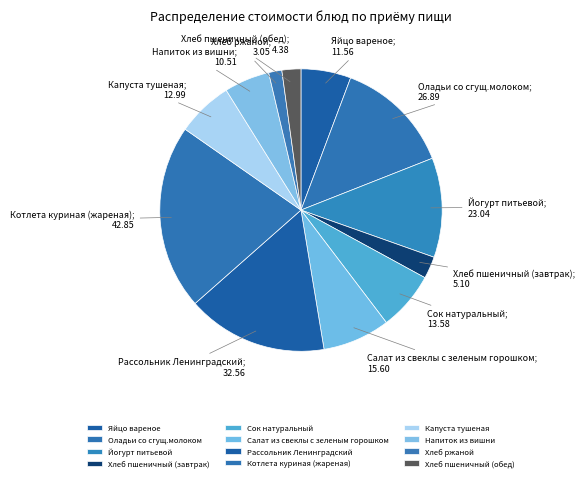

Combined, do Капуста тушеная and Рассольник Ленинградский account for over 50%?

No